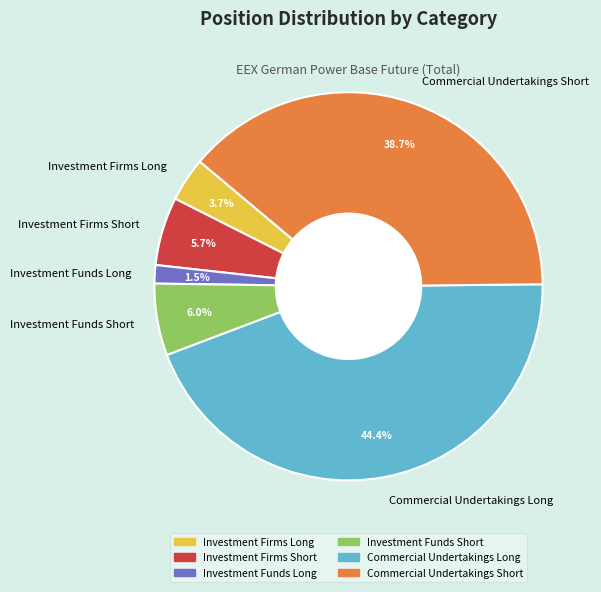

Which slice is the smallest?

Investment Funds Long